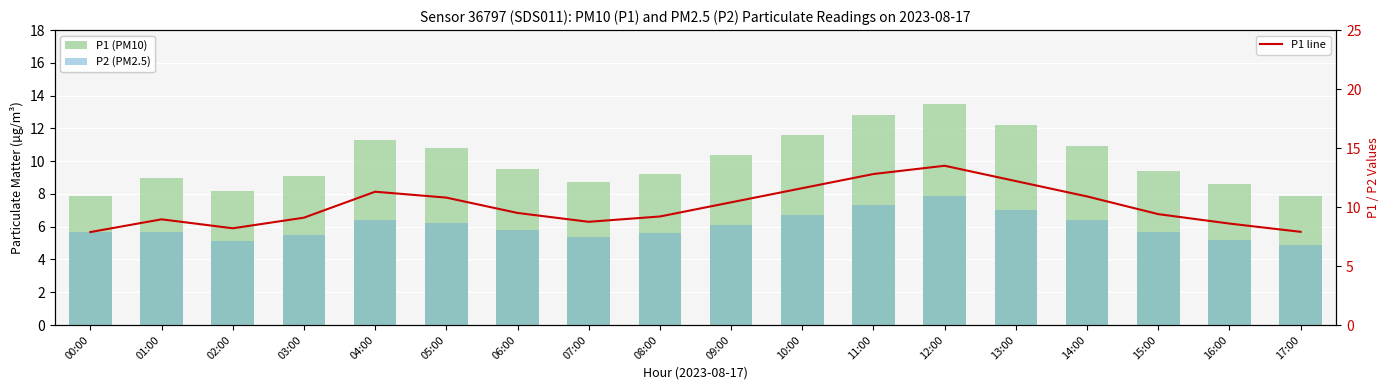

What is the label of the 13th bar from the right?

05:00